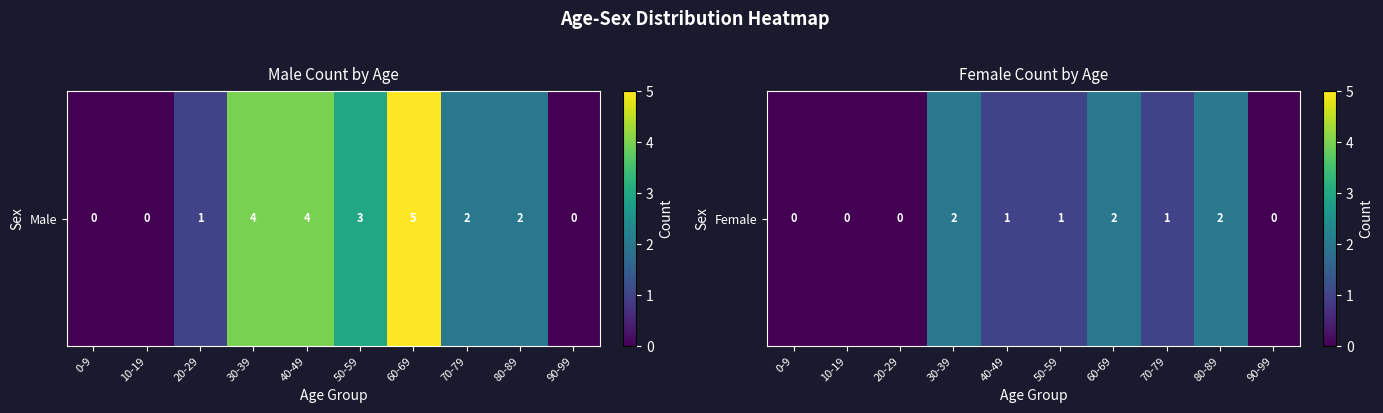

How many values are between 0 and 2?

10